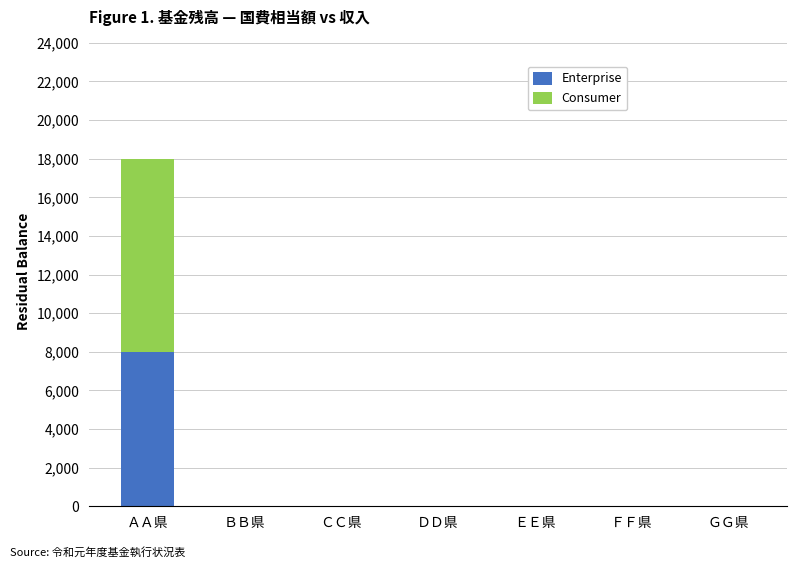

The value of Enterprise at ＤＤ県 is -4652. True or false?

False